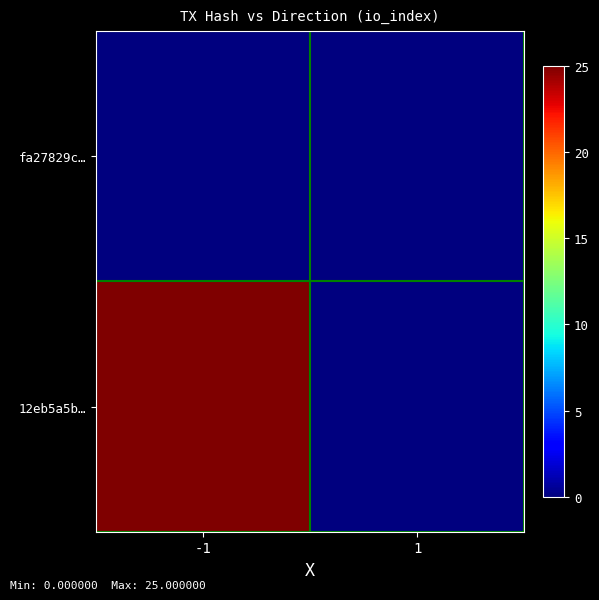

Reading left to right, what are all the values shown in this chart?

fa27829c…: -1=0	1=0
12eb5a5b…: -1=25	1=0